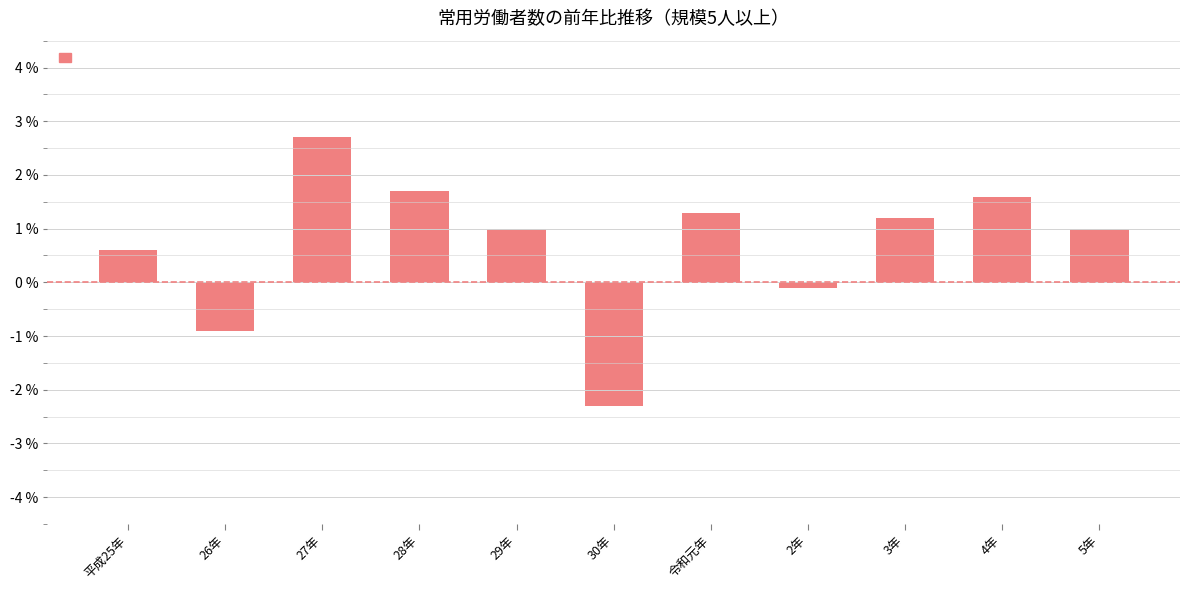

How many values are below zero?

3